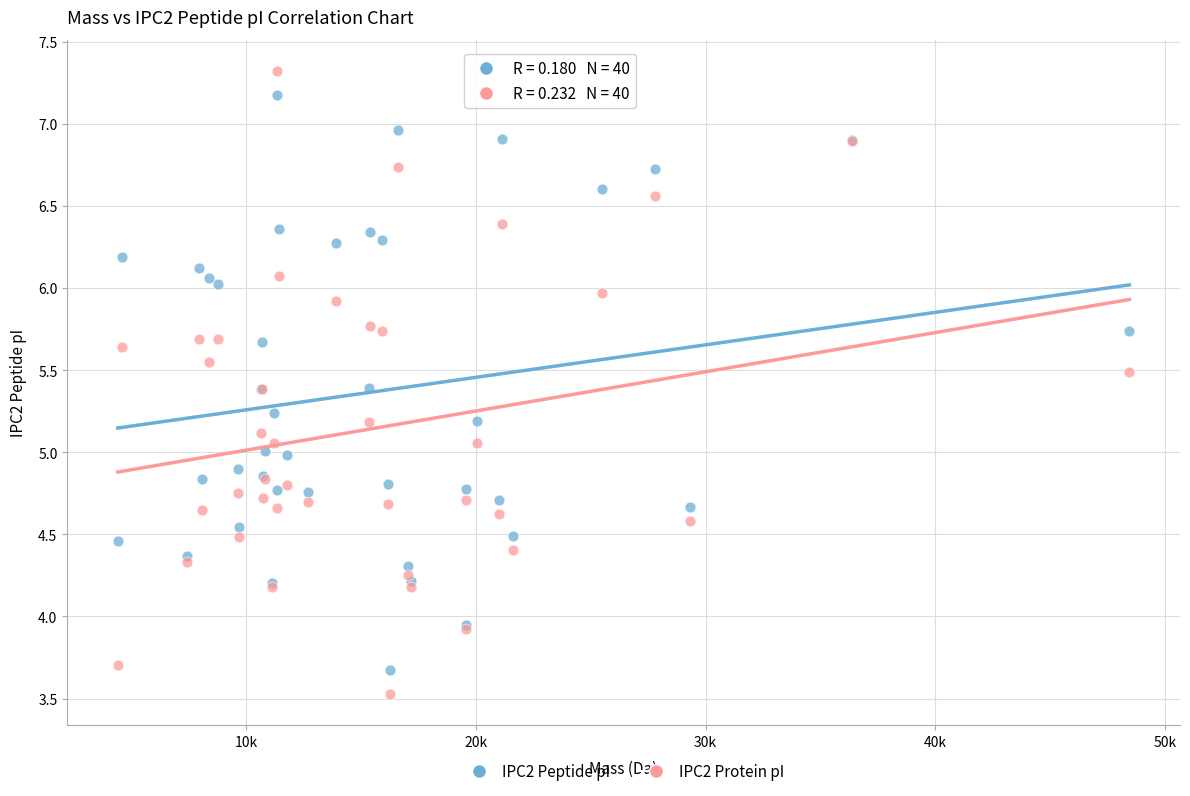

What are all the series names shown in the legend?

IPC2 Peptide pI, IPC2 Protein pI